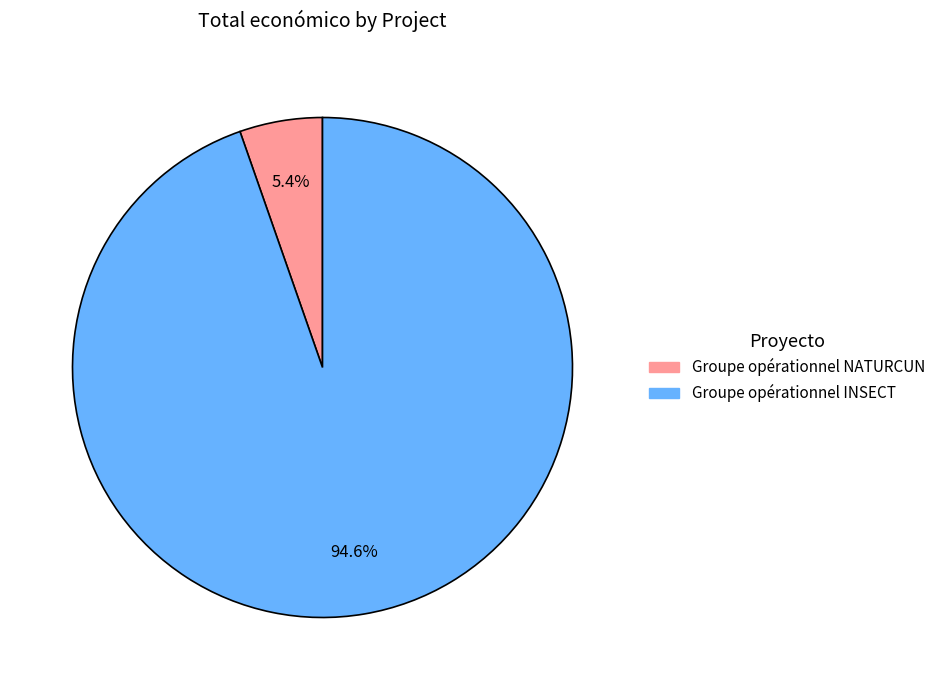

What percentage is the Groupe opérationnel NATURCUN slice, to the nearest percent?

5%